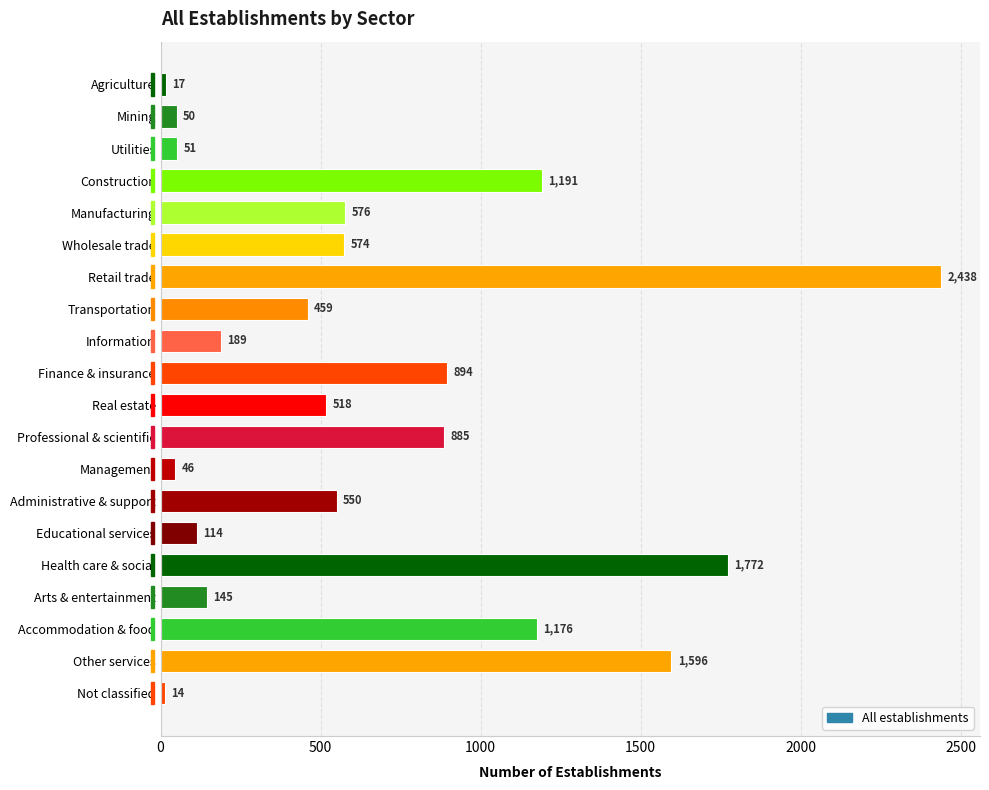

The value at Finance & insurance is 1186. True or false?

False